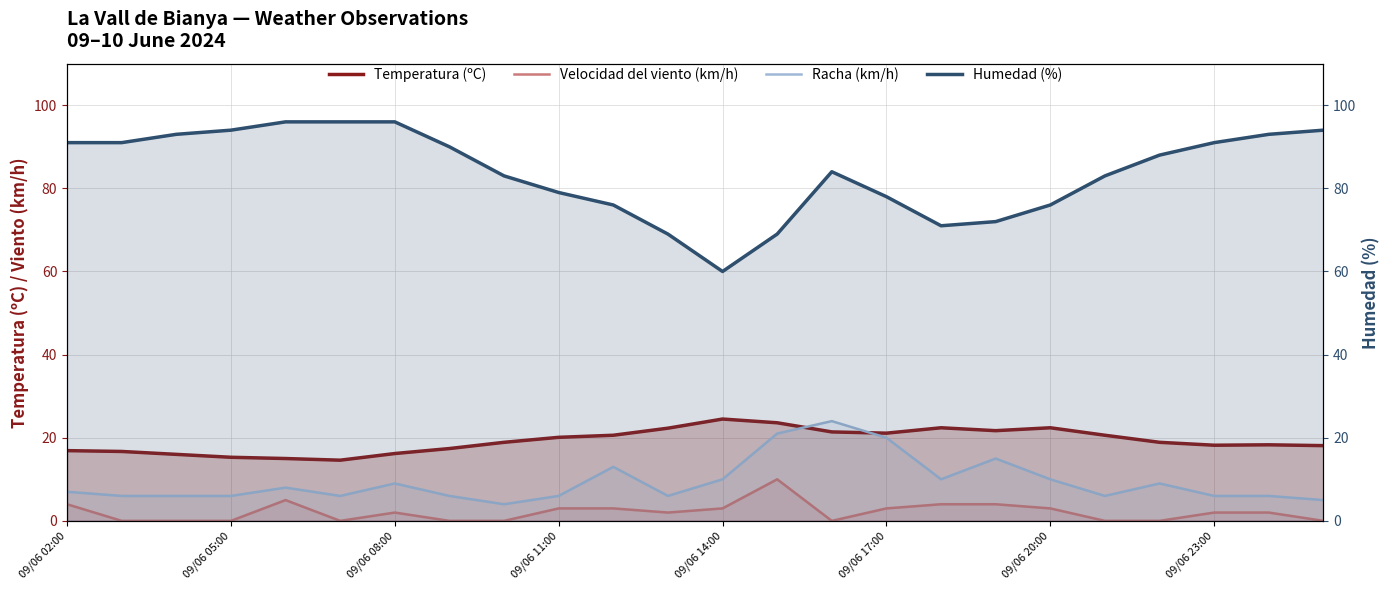

Which label corresponds to the smallest value in the chart?

09/06 05:00